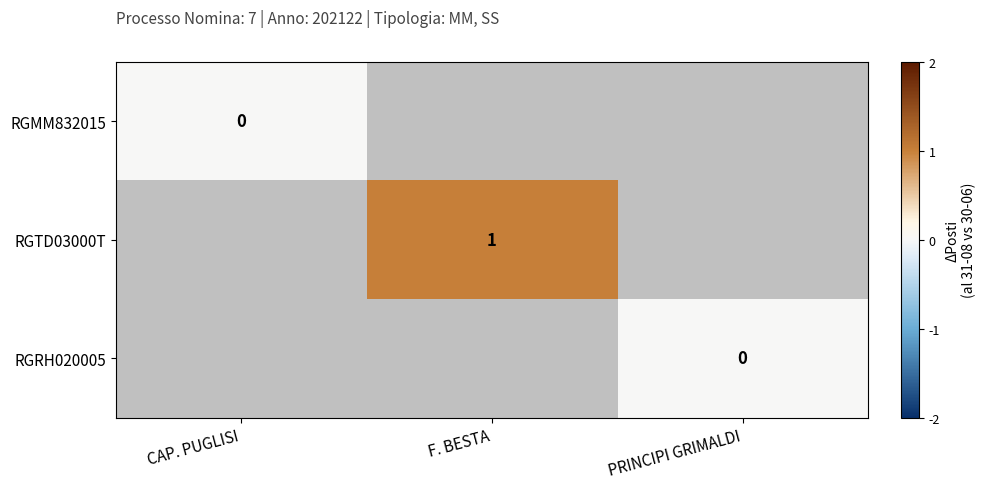

At how many categories does at least one series exceed 0?

1